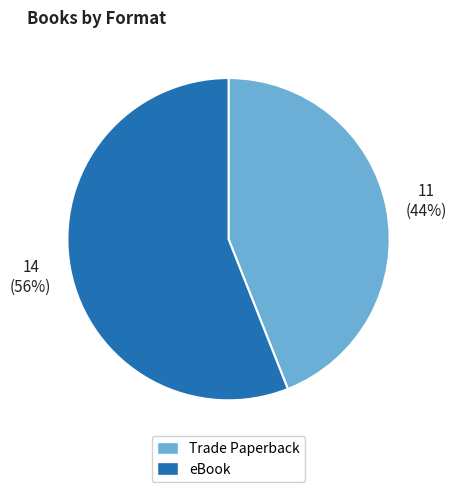

Which category has the biggest portion of the pie?

eBook